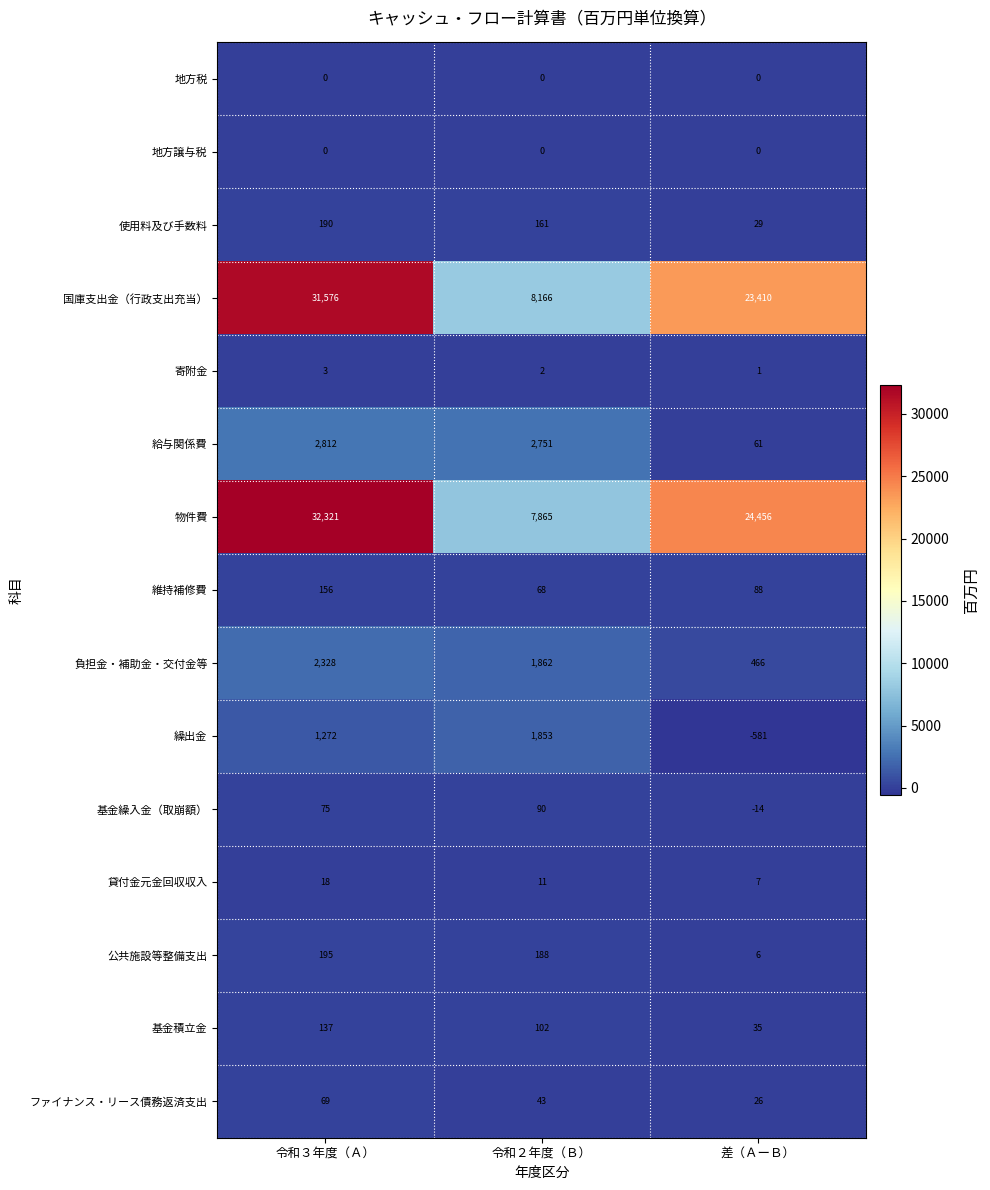

What is the greatest value displayed?

32321